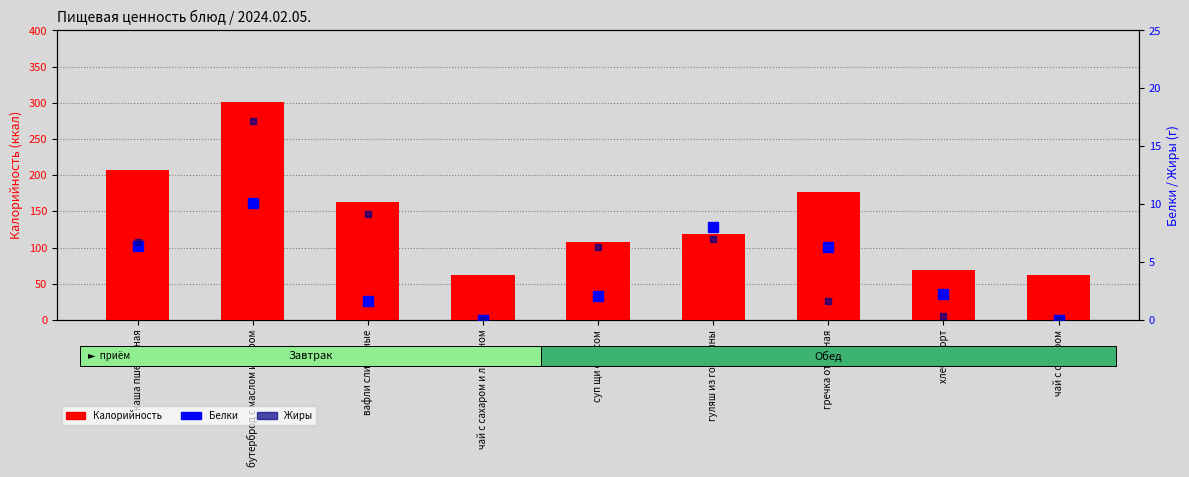

Is it true that Калорийность equals 300.5 at бутерброд с маслом и сыром?

True